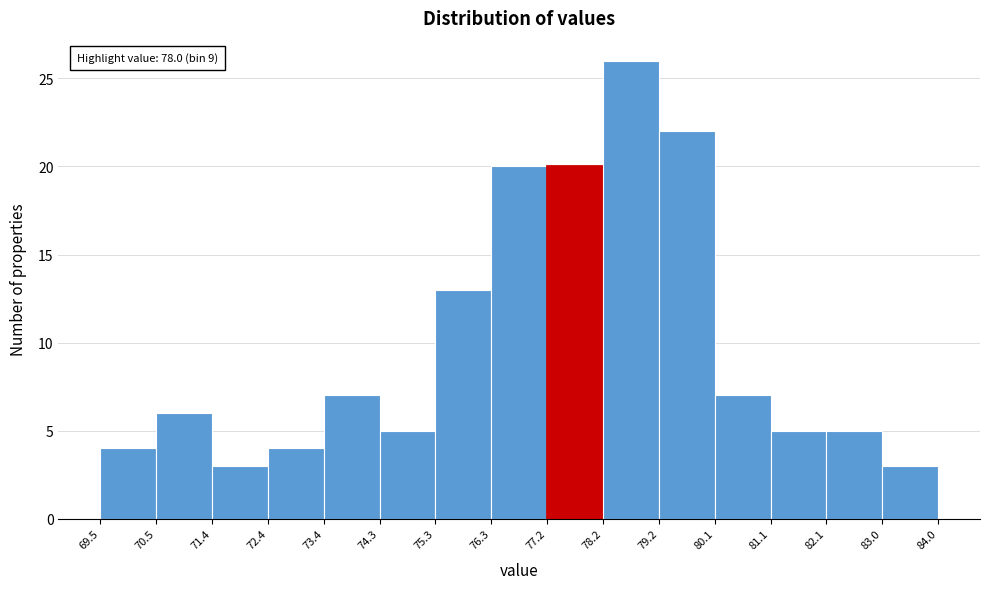

Over which range of the x-axis is the bar tallest?

78.2 to 79.2